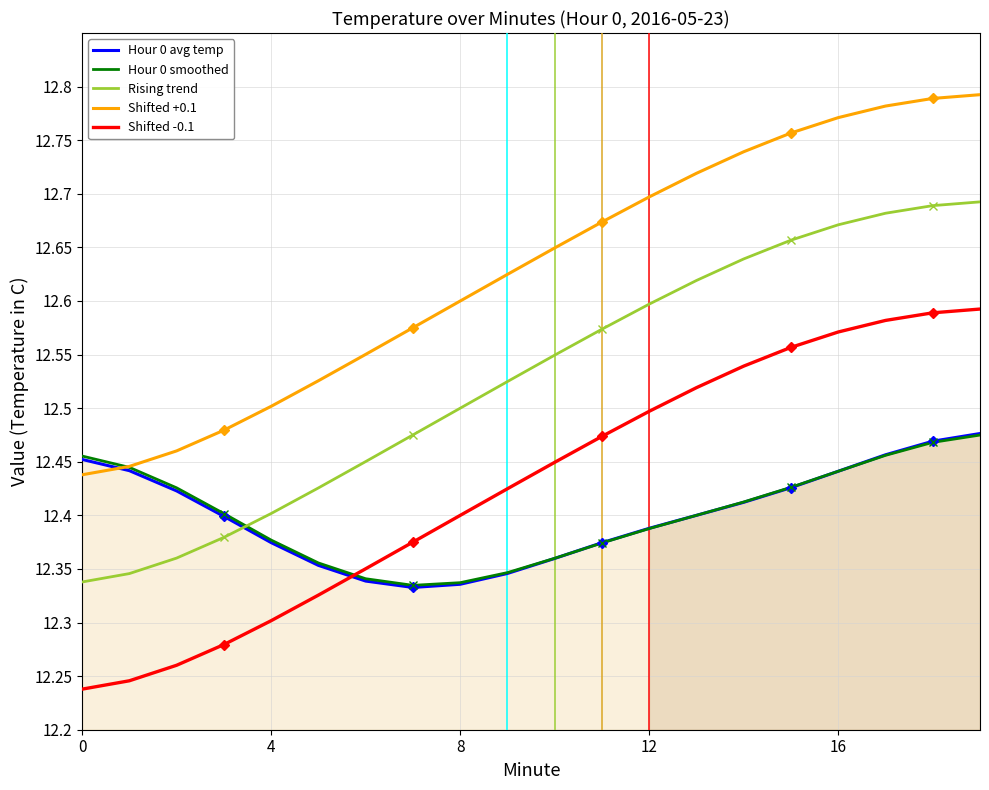

Which series ends up on top after the final intersection of Hour 0 smoothed and Shifted +0.1?

Shifted +0.1